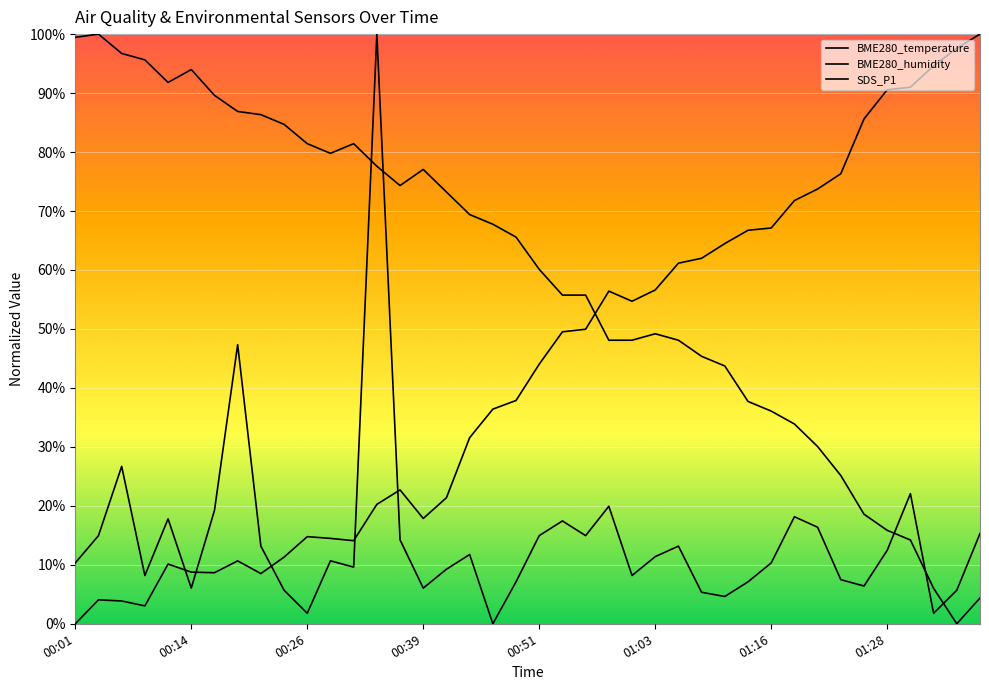

How many lines are shown in the chart?

3